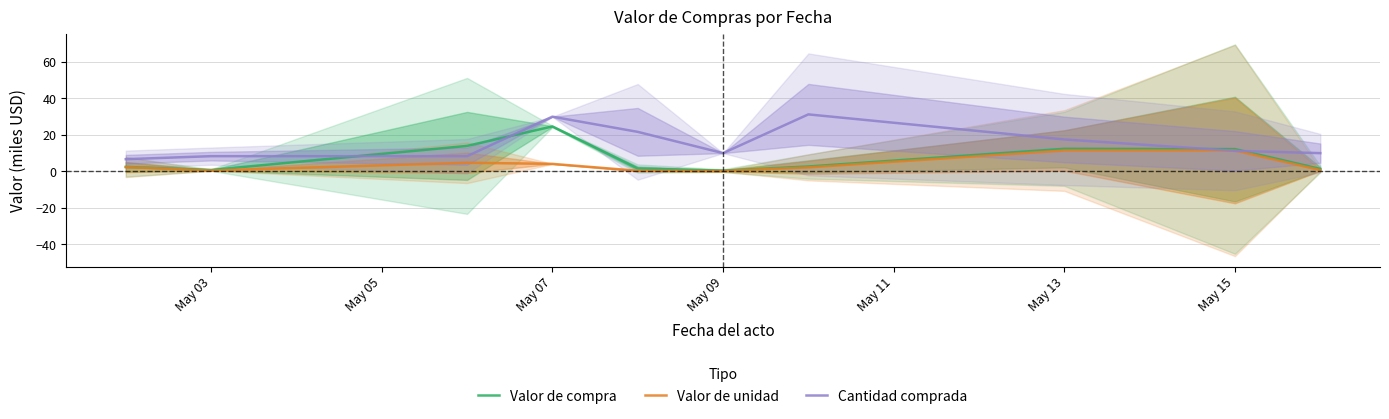

How many times do Valor de unidad and Cantidad comprada cross each other?

2